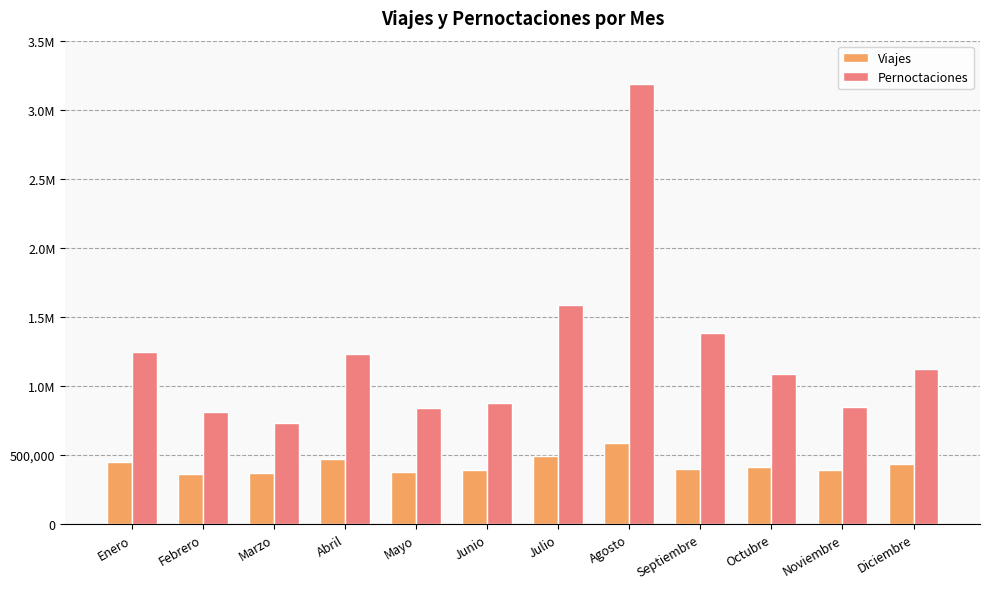

Is the value of Pernoctaciones at Septiembre greater than the value of Viajes at Septiembre?

Yes